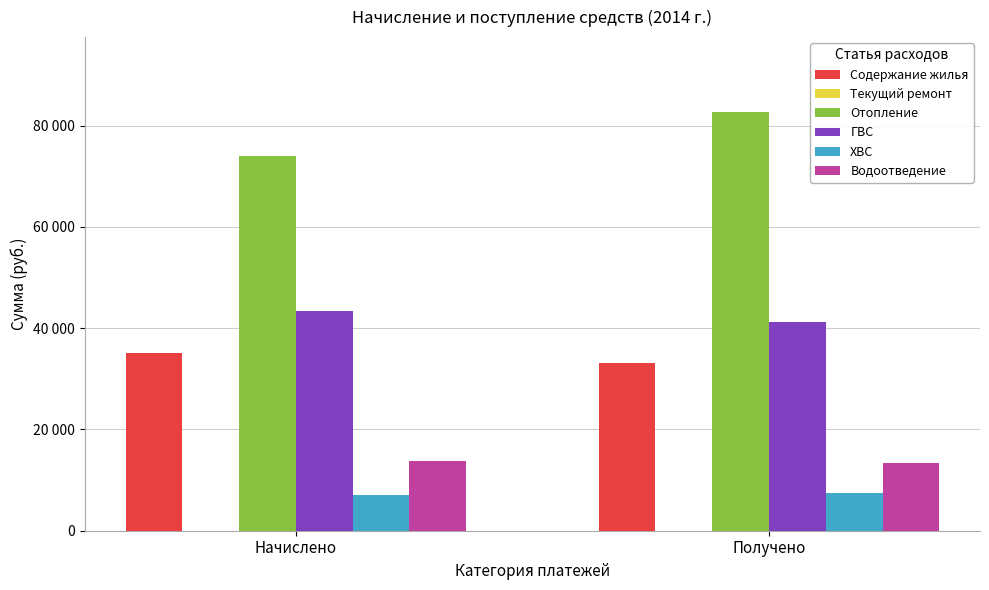

Which series has the largest range (max minus min)?

Отопление